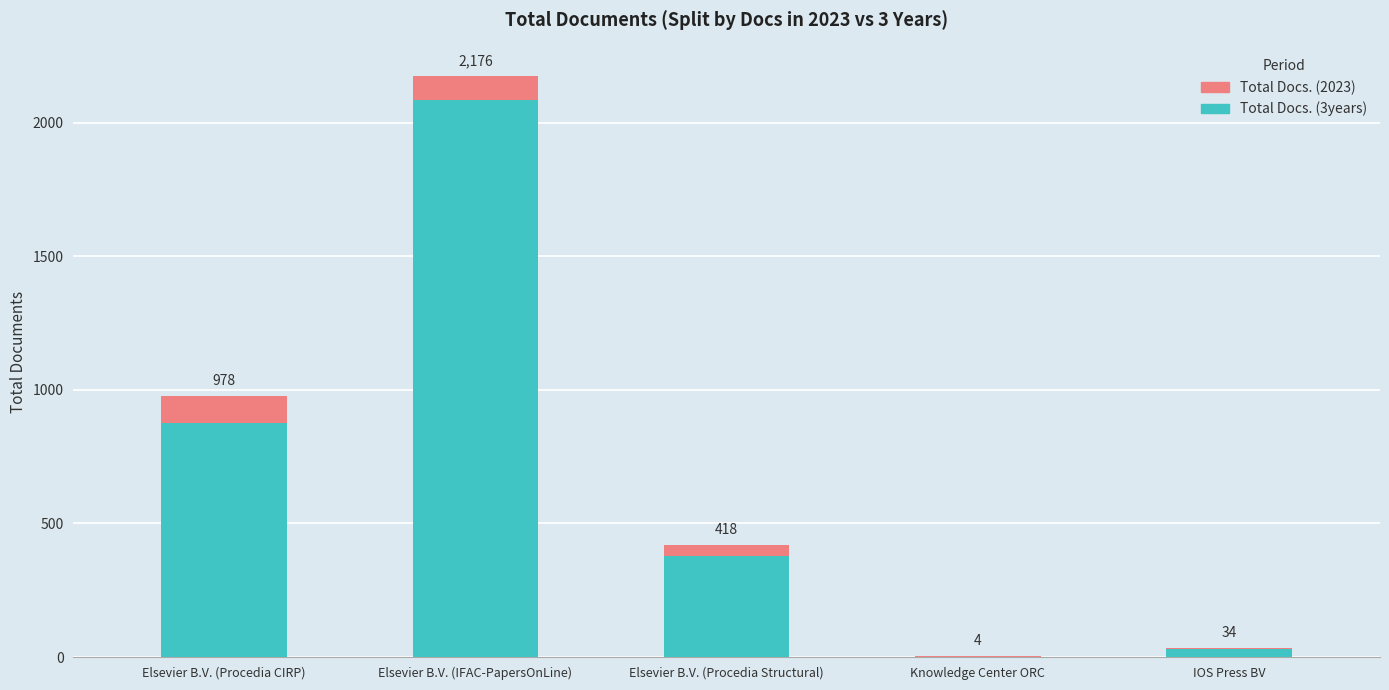

At which category is the sum across all series the highest?

Elsevier B.V. (IFAC-PapersOnLine)